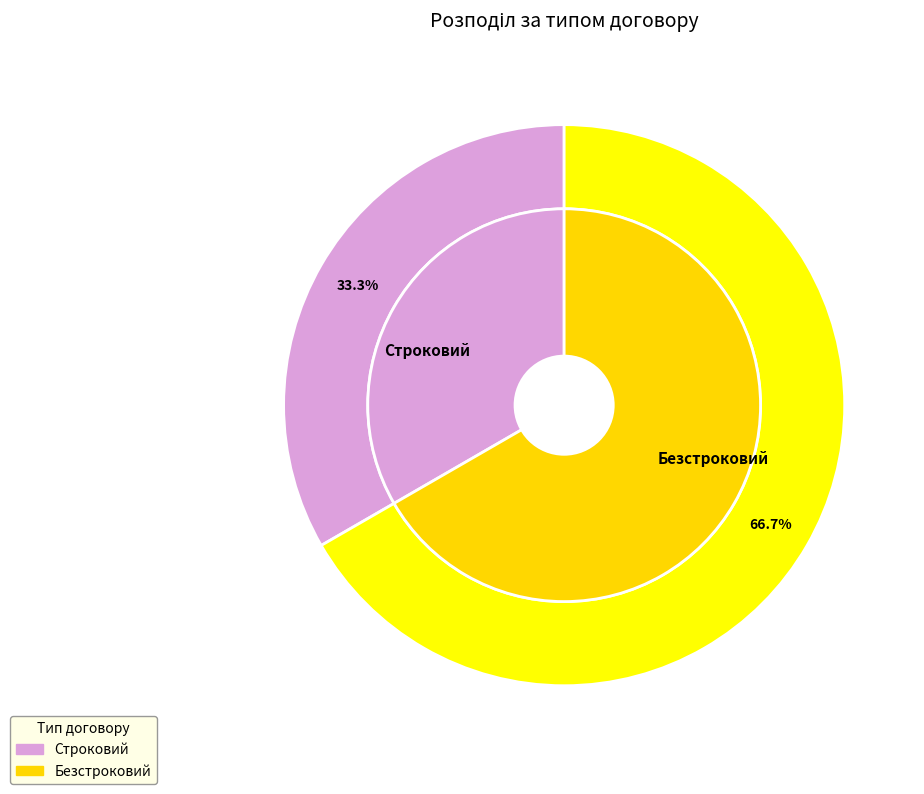

Count the number of slices in the pie.

2